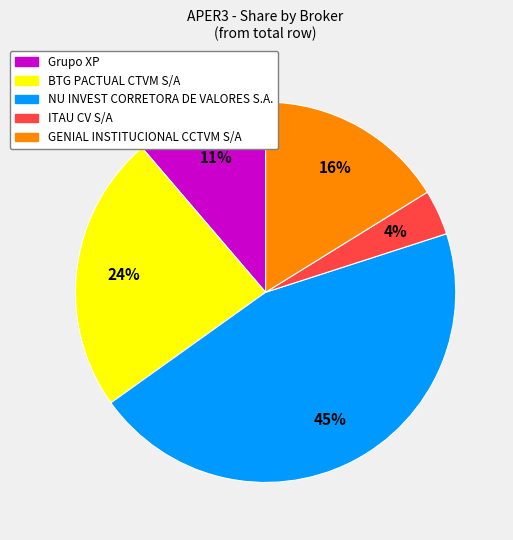

Is GENIAL INSTITUCIONAL CCTVM S/A the majority of the pie?

No